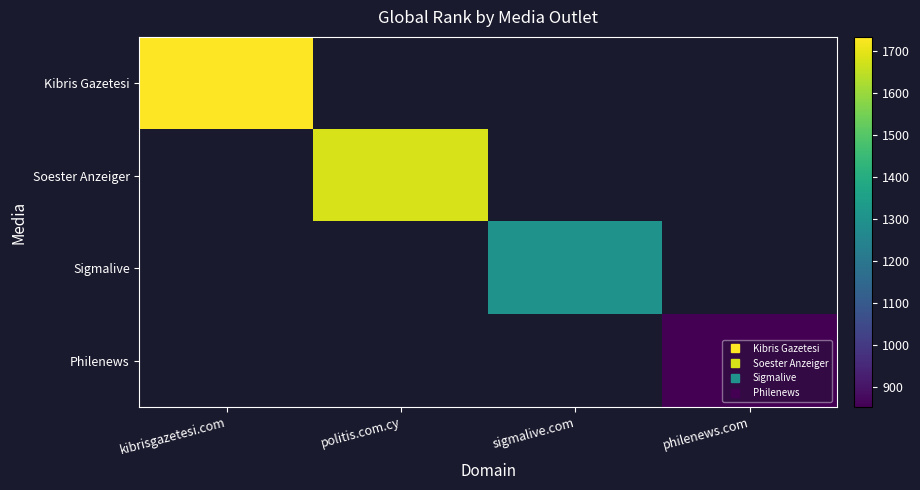

How many positive values does the Kibris Gazetesi series have?

1